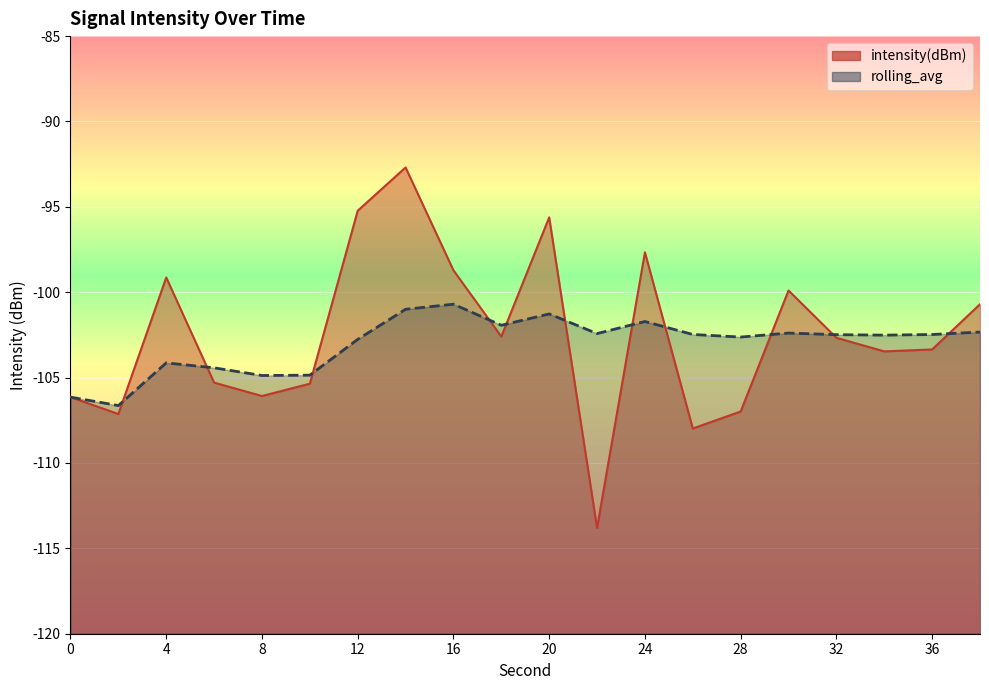

What is the spread (max minus min) of values at 14?

8.3